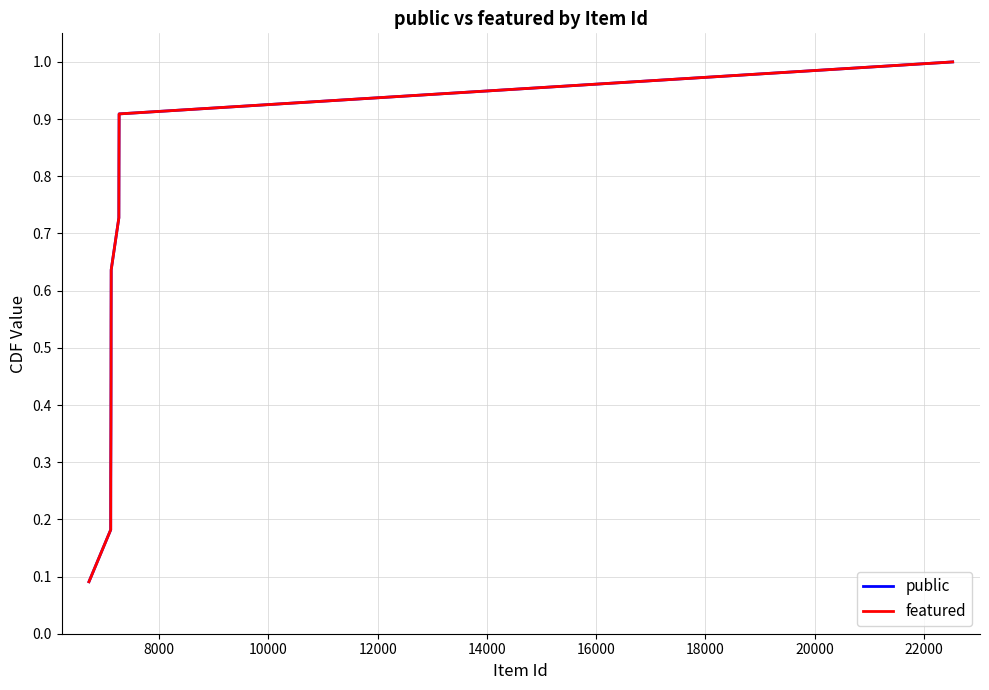

At how many categories does at least one series exceed 0?

11